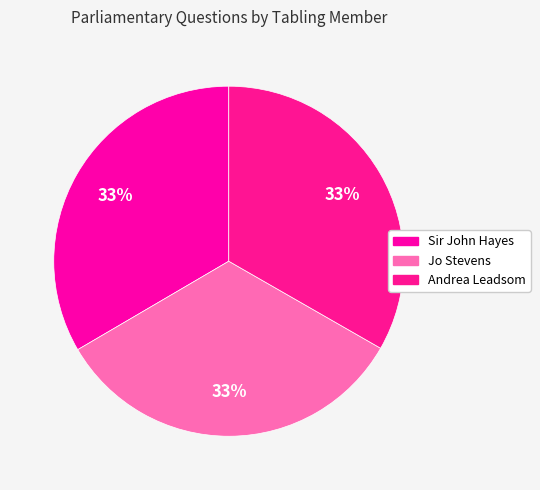

To the nearest percent, what portion does Andrea Leadsom represent?

33%